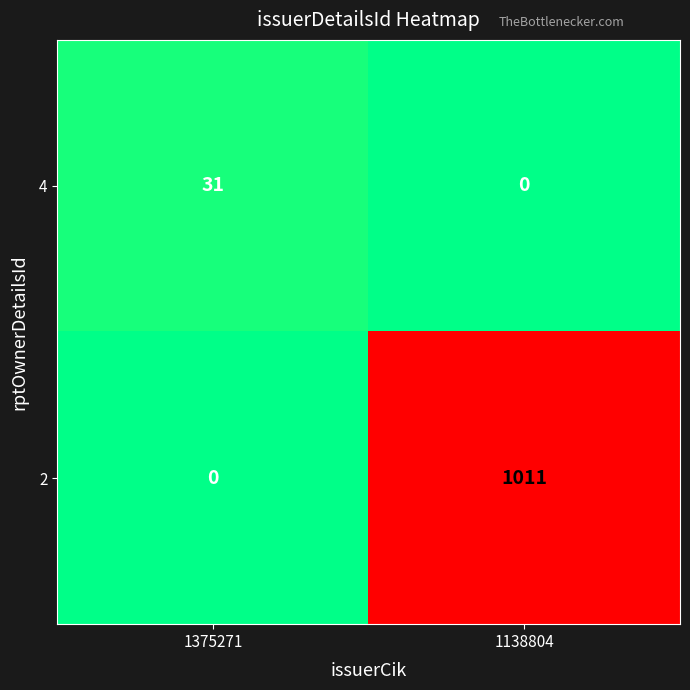

Which category has the highest value across all series?

1138804